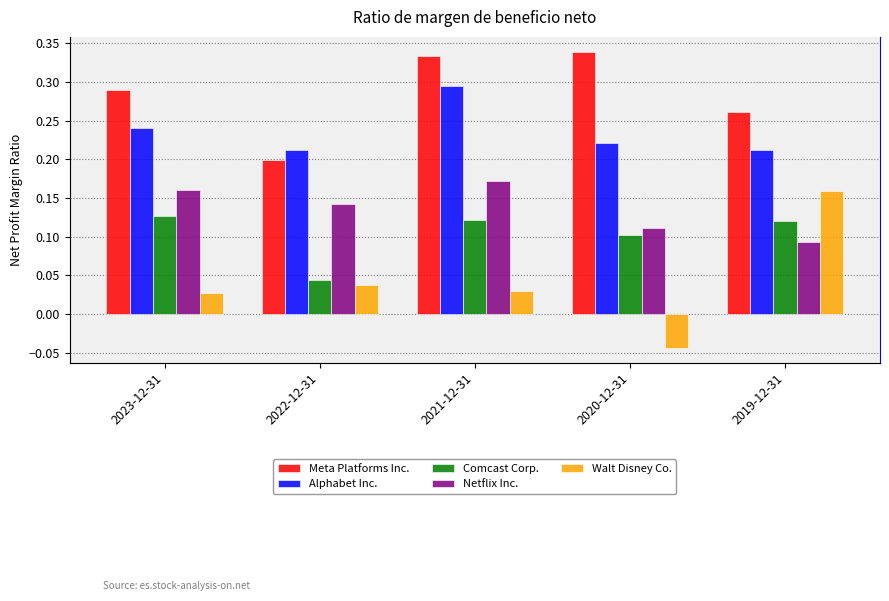

Where is Comcast Corp. nearest to the value 0?

2022-12-31